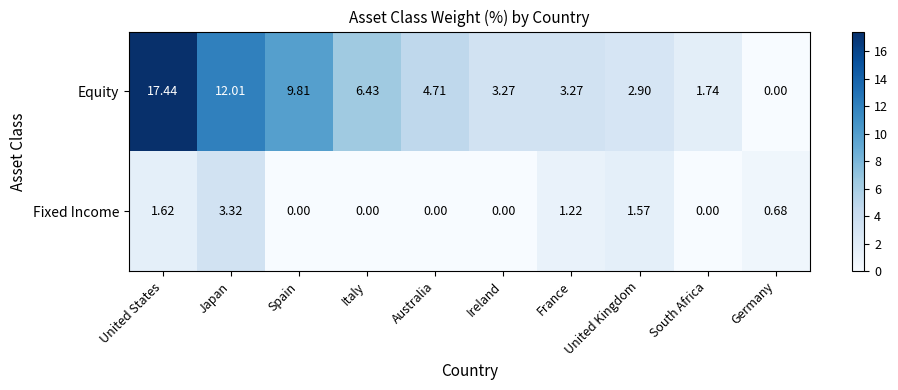

What is the spread (max minus min) of values at Japan?

8.7